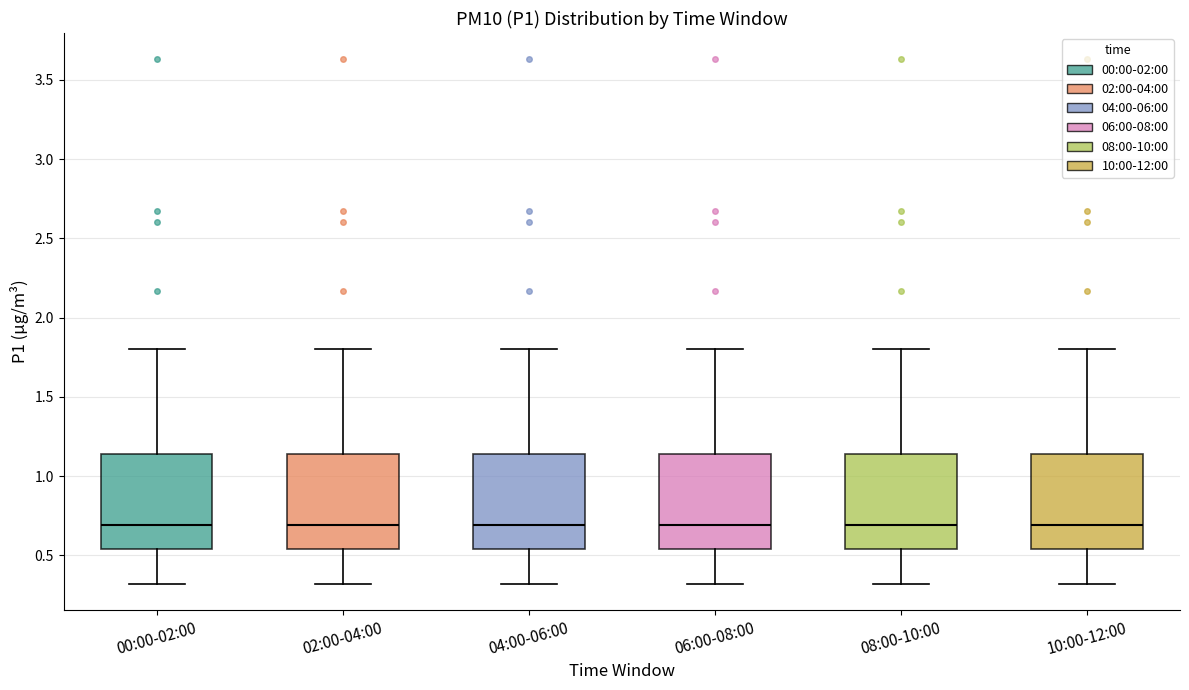

Reading left to right, transcribe this box plot: for each box, give where its median line is, the range the box spans, and where its two whiskers end, as read against the y-axis. The values are not printed on the chart, so give them approximately, as read against the axis.

00:00-02:00: median 0.70, box 0.55 to 1.15, whiskers 0.30 to 1.80
02:00-04:00: median 0.70, box 0.55 to 1.15, whiskers 0.30 to 1.80
04:00-06:00: median 0.70, box 0.55 to 1.15, whiskers 0.30 to 1.80
06:00-08:00: median 0.70, box 0.55 to 1.15, whiskers 0.30 to 1.80
08:00-10:00: median 0.70, box 0.55 to 1.15, whiskers 0.30 to 1.80
10:00-12:00: median 0.70, box 0.55 to 1.15, whiskers 0.30 to 1.80